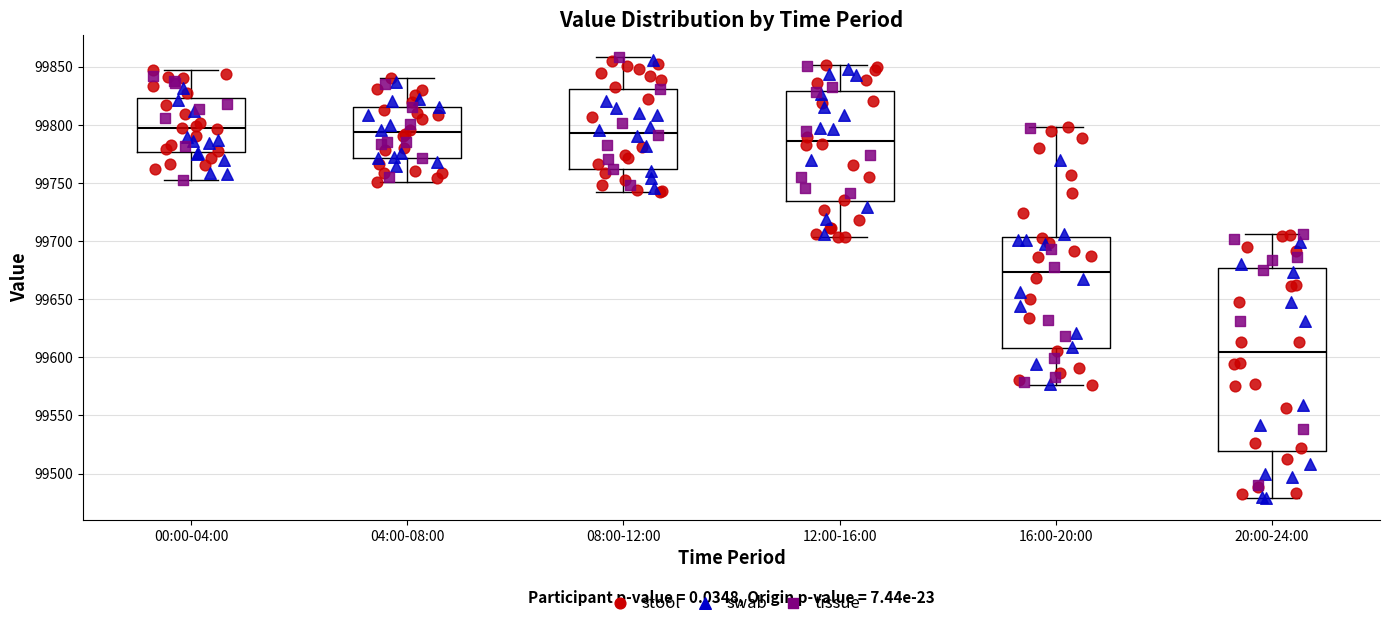

Reading left to right, read every box against the y-axis: the position of its median line, the range the box covers, and the ends of its whiskers. The values are not printed on the chart, so give them approximately, as read against the axis.

00:00-04:00: median 99795, box 99775 to 99825, whiskers 99755 to 99845
04:00-08:00: median 99795, box 99770 to 99815, whiskers 99750 to 99840
08:00-12:00: median 99795, box 99760 to 99830, whiskers 99740 to 99860
12:00-16:00: median 99785, box 99735 to 99830, whiskers 99705 to 99850
16:00-20:00: median 99675, box 99610 to 99705, whiskers 99575 to 99800
20:00-24:00: median 99605, box 99520 to 99675, whiskers 99480 to 99705